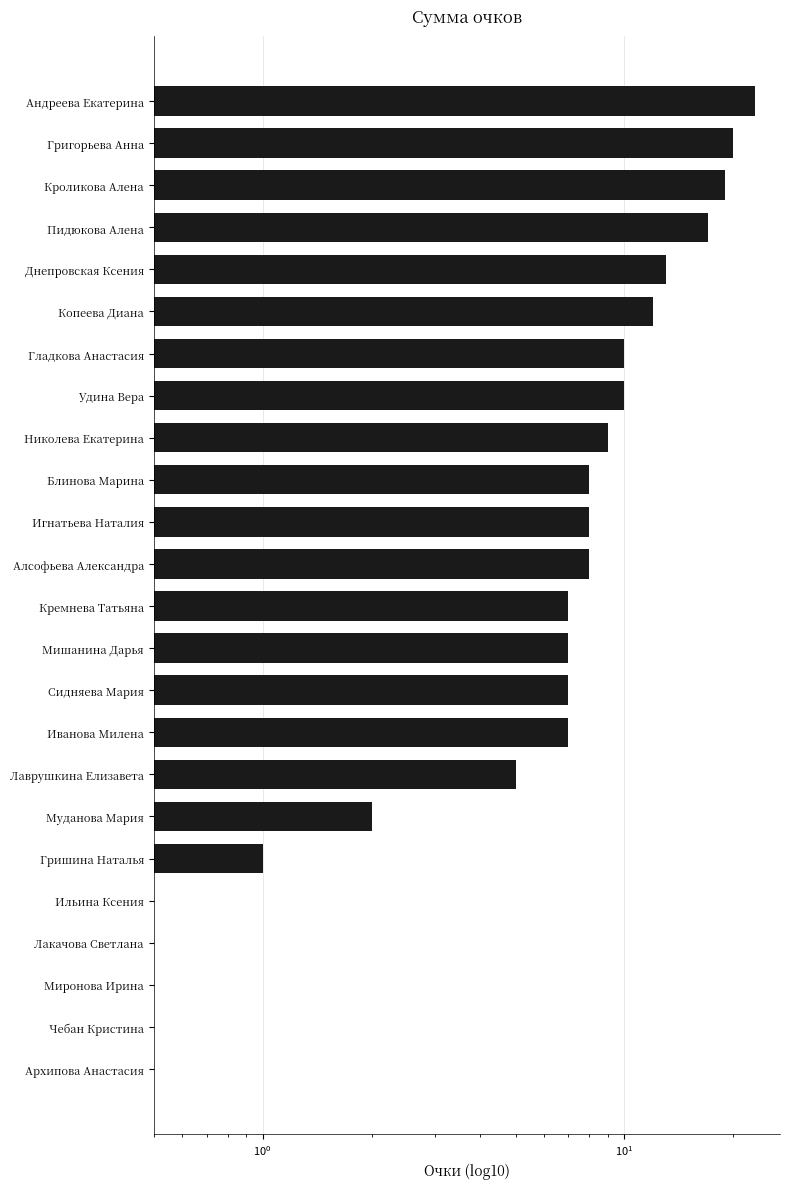

What is the difference between the maximum and minimum values?

23